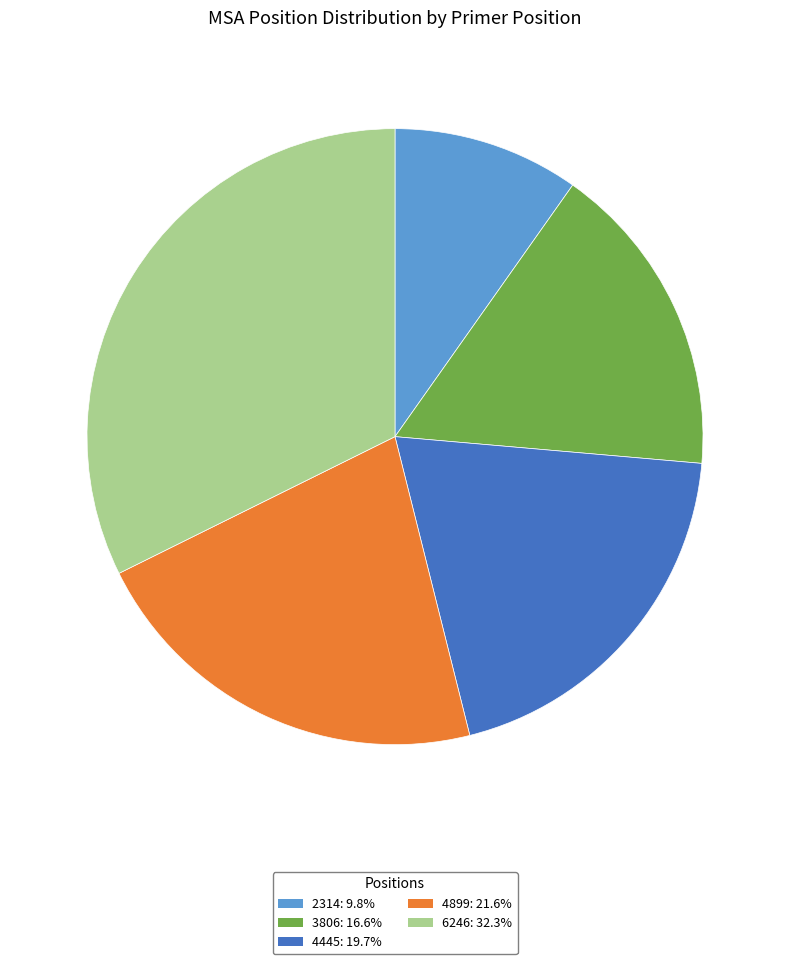

What is the ratio of the value at 3806: 16.6% to the value at 4445: 19.7%?

0.8